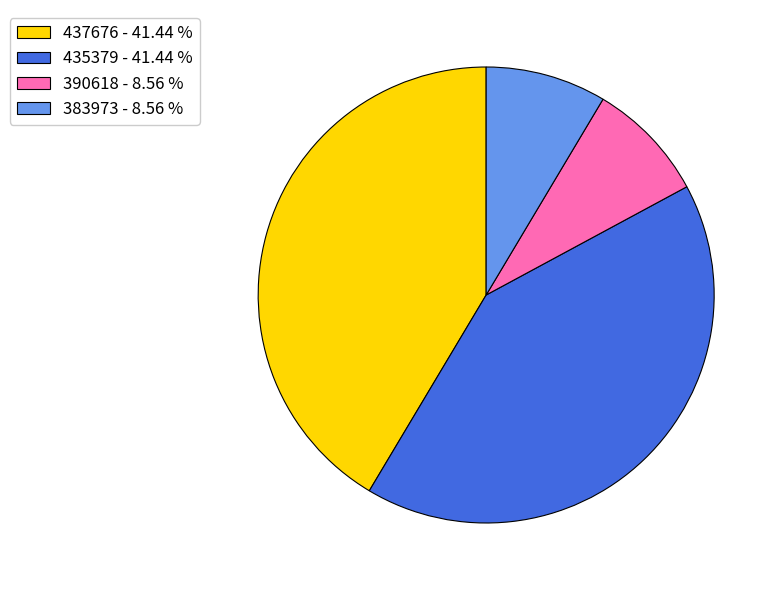

Is there a majority slice in this chart?

No